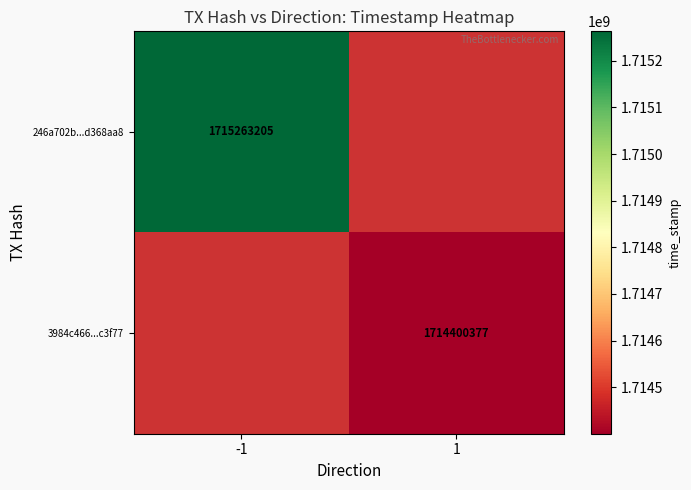

Is it true that 246a702b...d368aa8 equals 717543184 at -1?

False